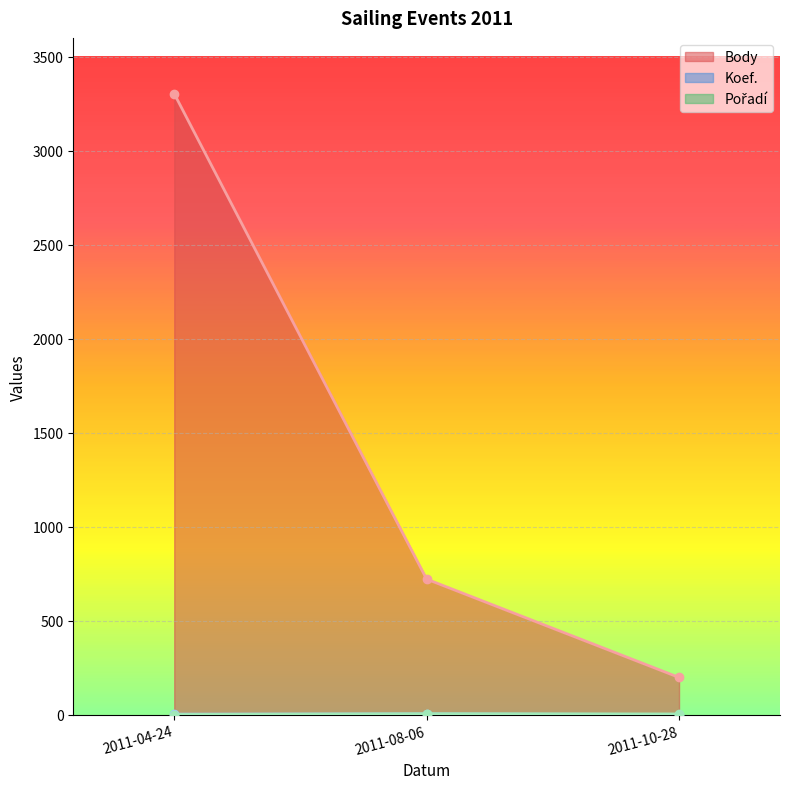

Reading left to right, transcribe all the data shown in this chart.

Body: 3303	721	198
Koef.: 3	4	1
Pořadí: 1	5	4